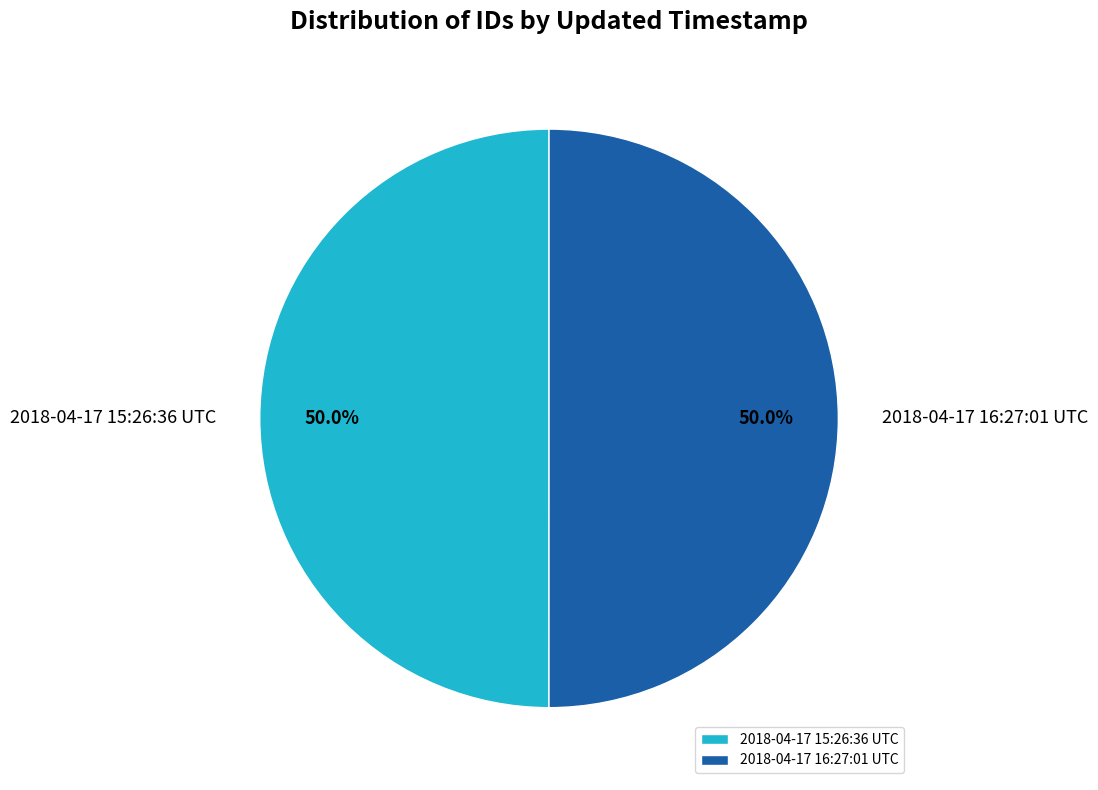

True or false: 2018-04-17 15:26:36 UTC accounts for 43% of the total.

False